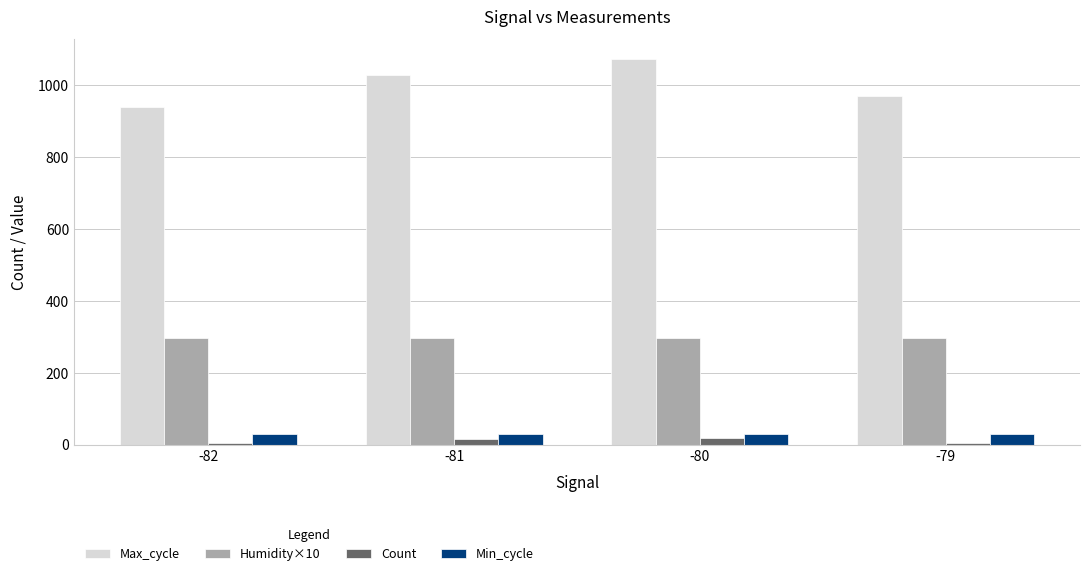

True or false: Min_cycle has a value of 28.0 at -80.

True